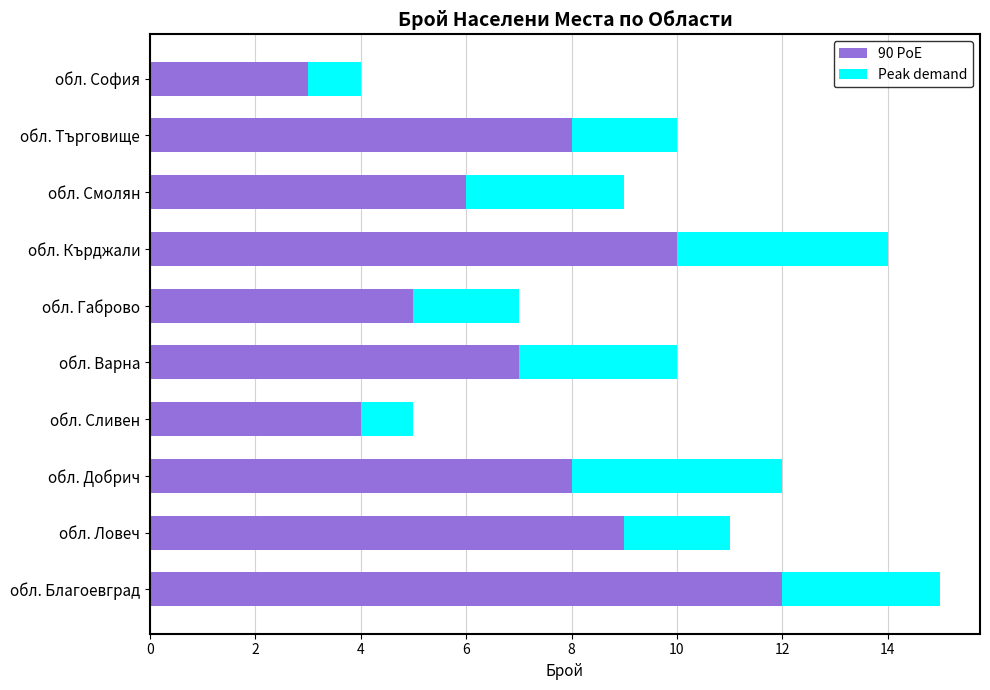

The value of 90 PoE at обл. Кърджали is 10. True or false?

True